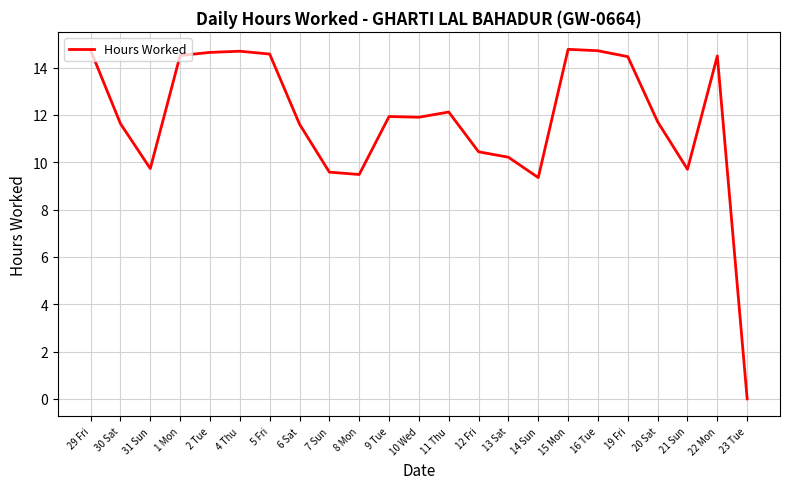

Does the chart display data point markers on the line(s)?

No